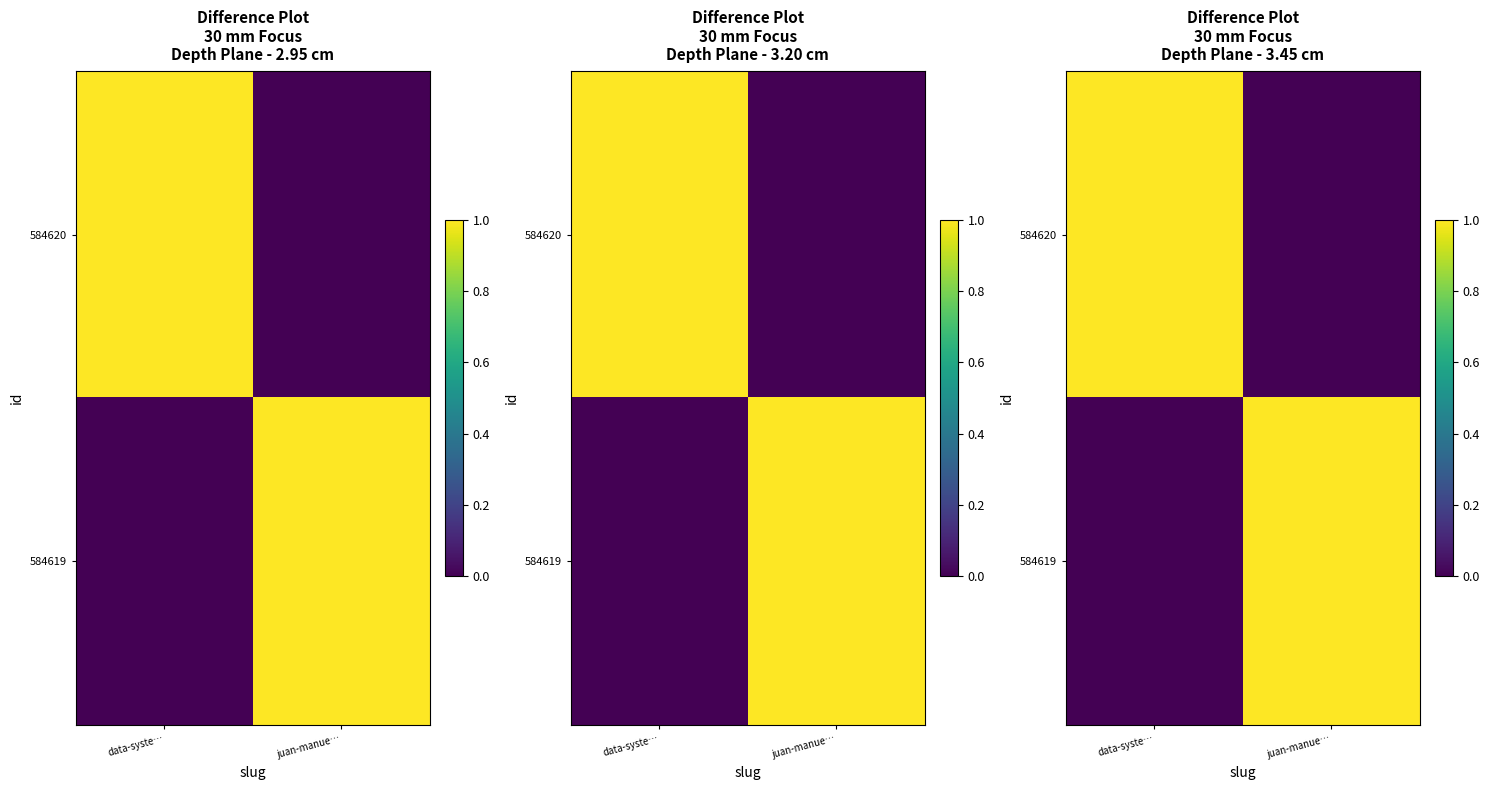

Which series has the largest range (max minus min)?

584620